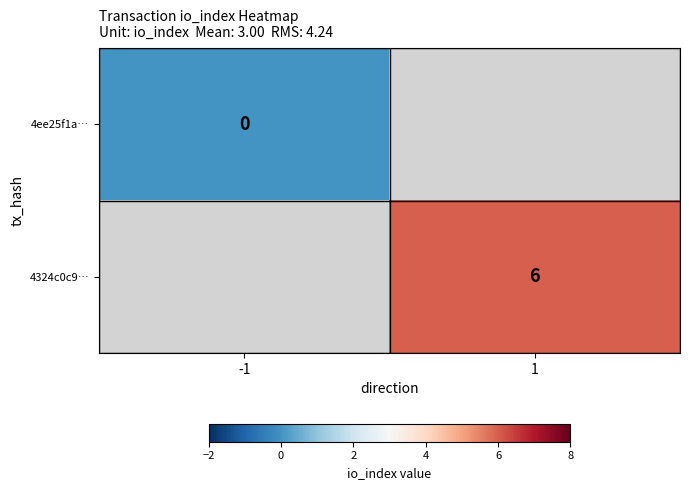

At which label is 4ee25f1a… closest to 0?

-1